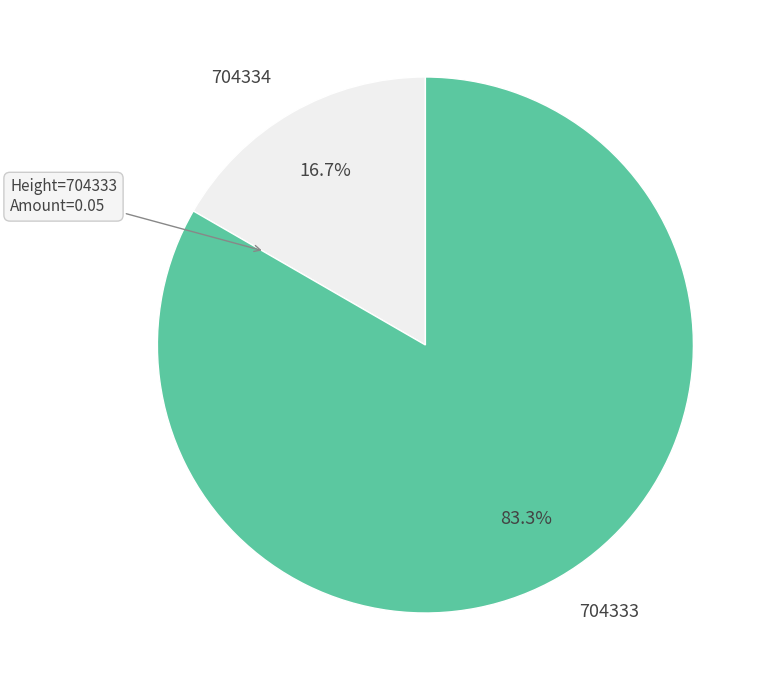

Is 704334 the majority of the pie?

No